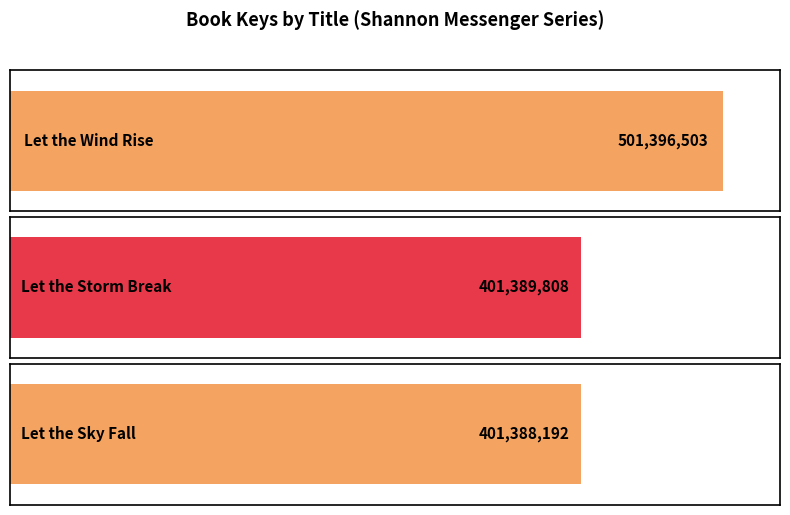

Where does the data first go above 401389808?

Let the Wind Rise